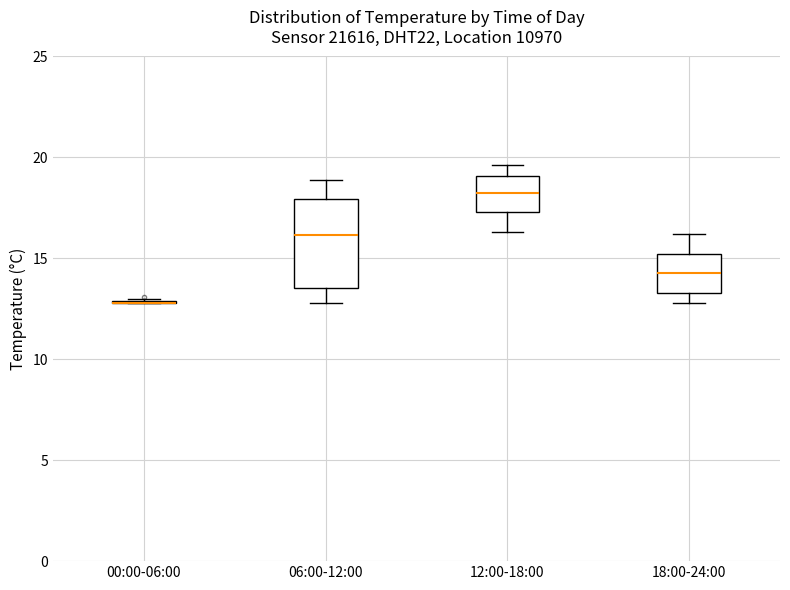

Where is the lower edge of the box for 18:00-24:00 on the y-axis? The values are not printed on the chart, so give them approximately, as read against the axis.

13.5